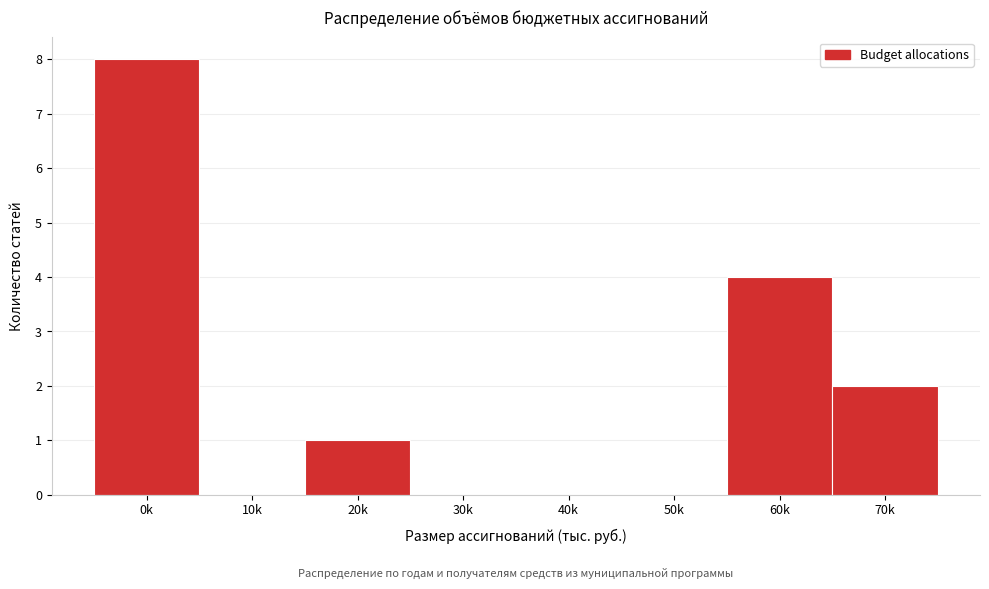

Reading right to left, what are all the values shown in this chart?

70k=2	60k=4	50k=0	40k=0	30k=0	20k=1	10k=0	0k=8